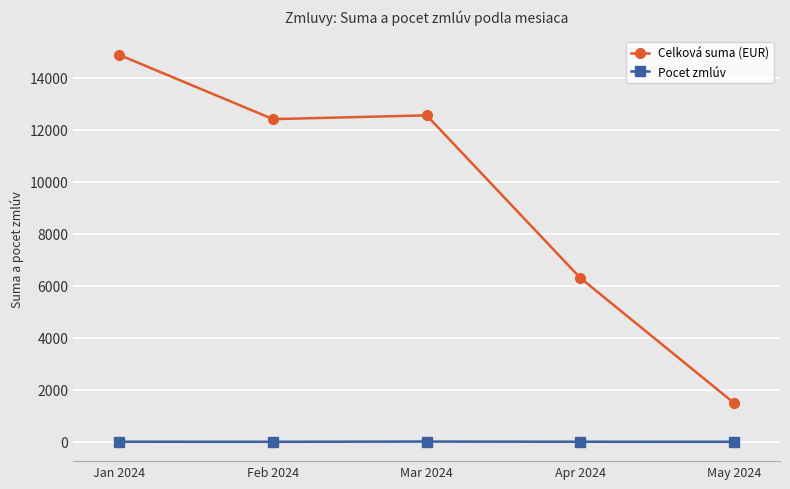

What value does the Celková suma (EUR) series have at Mar 2024?

12547.2